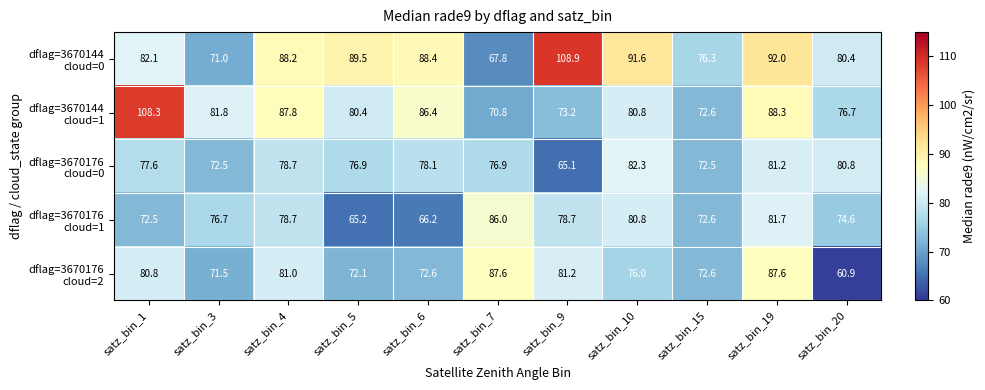

At which category is the sum across all series the highest?

satz_bin_19